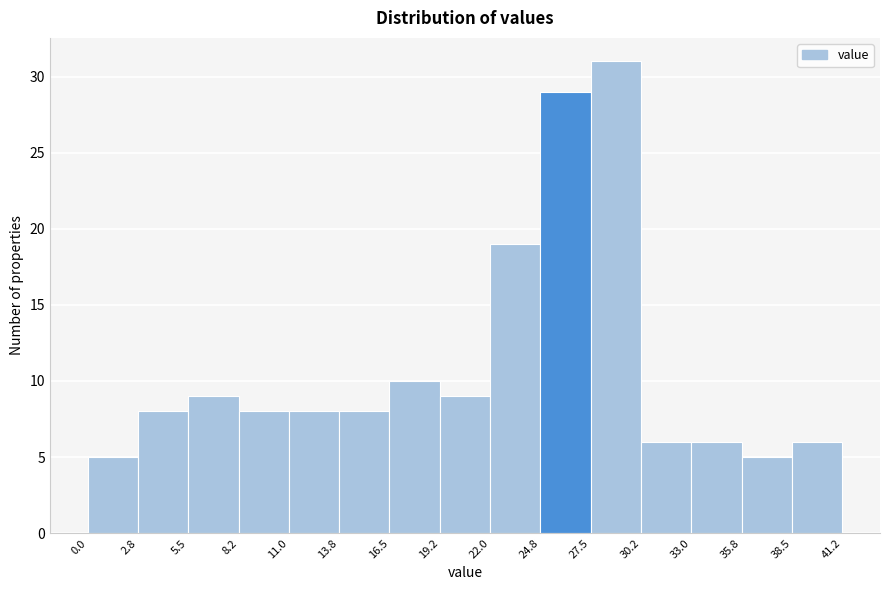

Reading left to right, transcribe this chart: for each bar, give the range it covers on the x-axis and its height. The values are not printed on the chart, so give them approximately, as read against the axis.

0.0 to 2.8: 5
2.8 to 5.5: 8
5.5 to 8.2: 9
8.2 to 11.0: 8
11.0 to 13.8: 8
13.8 to 16.5: 8
16.5 to 19.2: 10
19.2 to 22.0: 9
22.0 to 24.8: 19
24.8 to 27.5: 29
27.5 to 30.2: 31
30.2 to 33.0: 6
33.0 to 35.8: 6
35.8 to 38.5: 5
38.5 to 41.2: 6